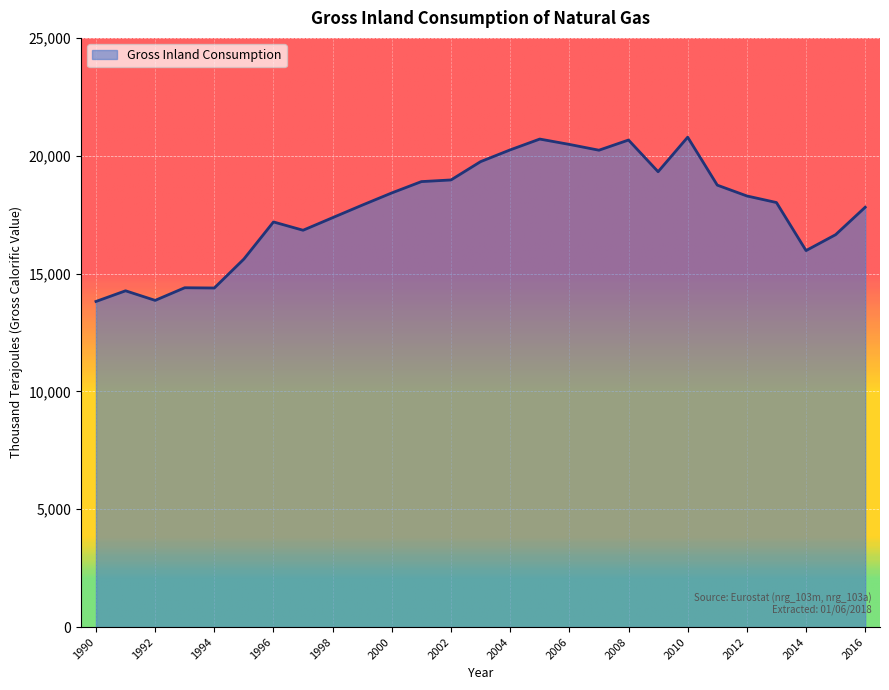

What is the difference between the maximum and minimum values?

6971